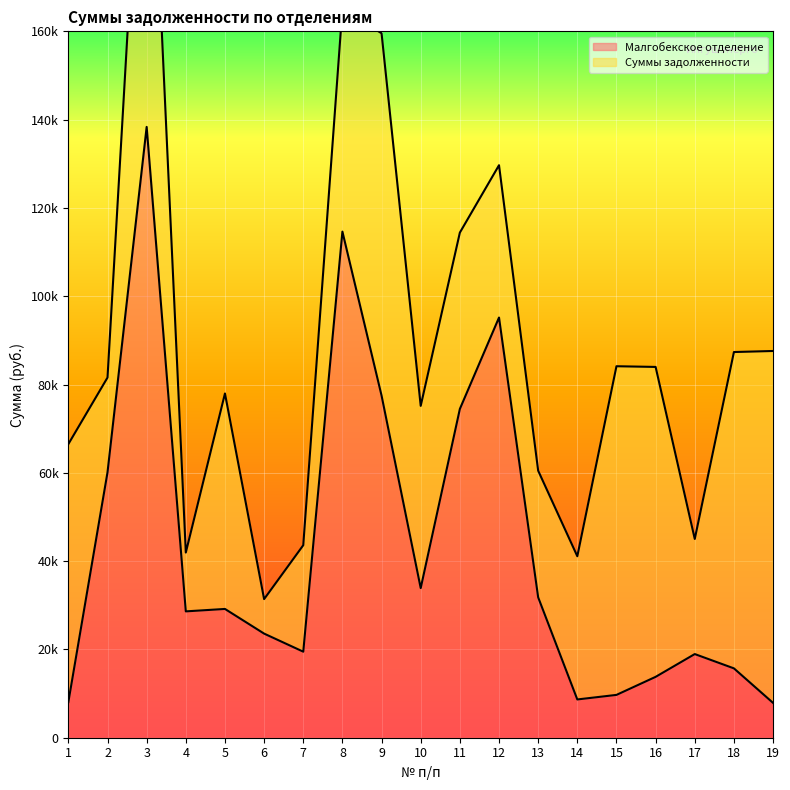

What is the value of the 8th point from the left?

114632.4